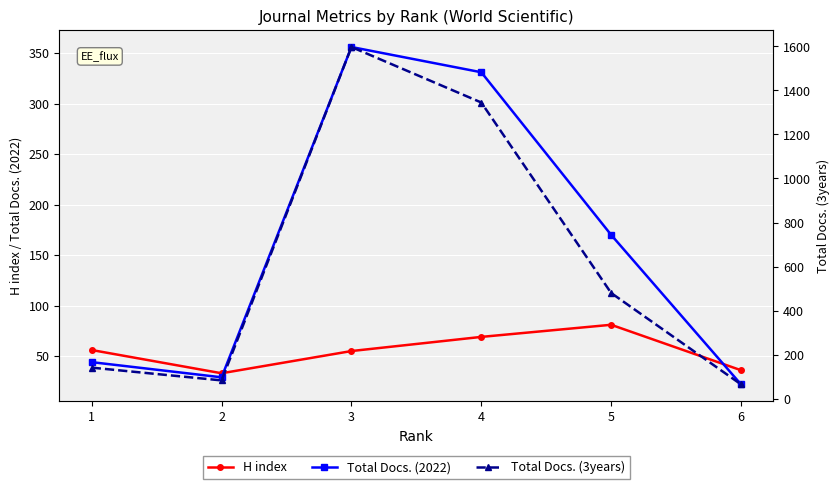

Which has a higher value, 5 or 1?

5